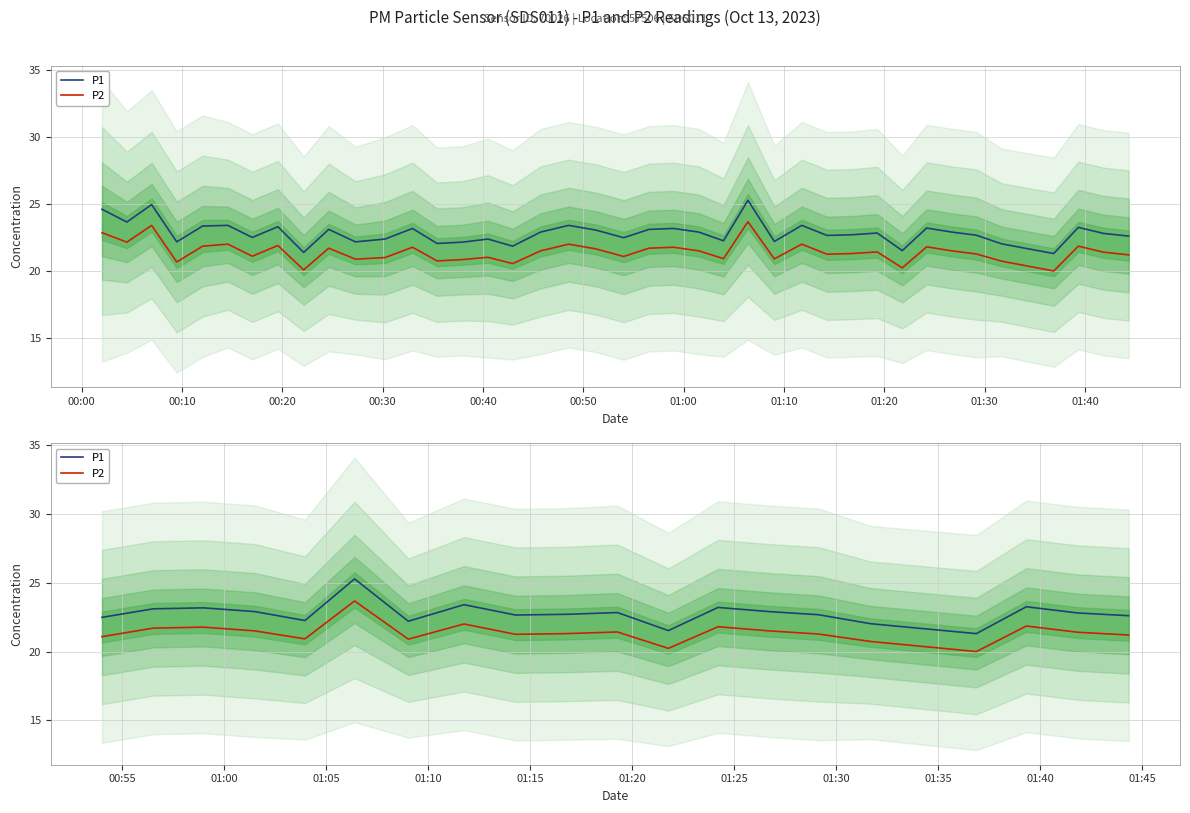

True or false: P2 and P1 intersect in this chart.

False